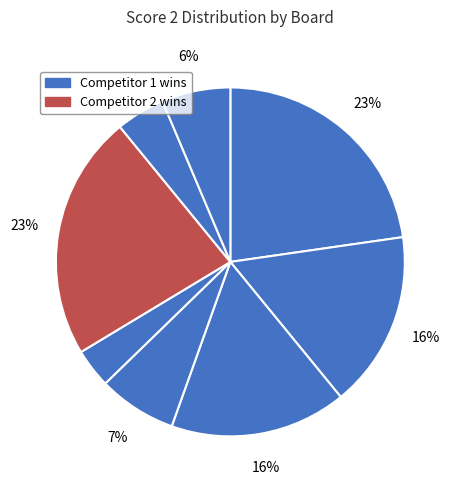

How many segments does this pie chart have?

8